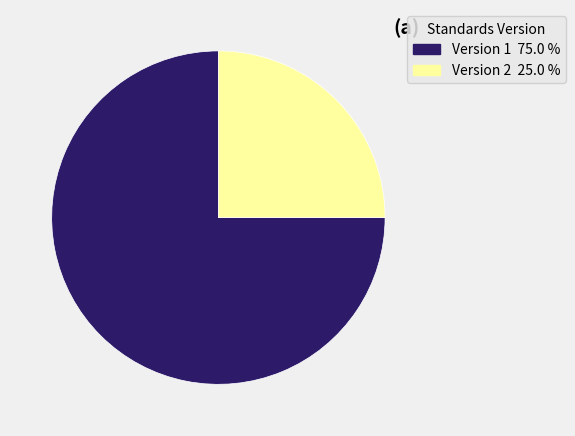

Is there any slice that represents more than half of the pie?

Yes